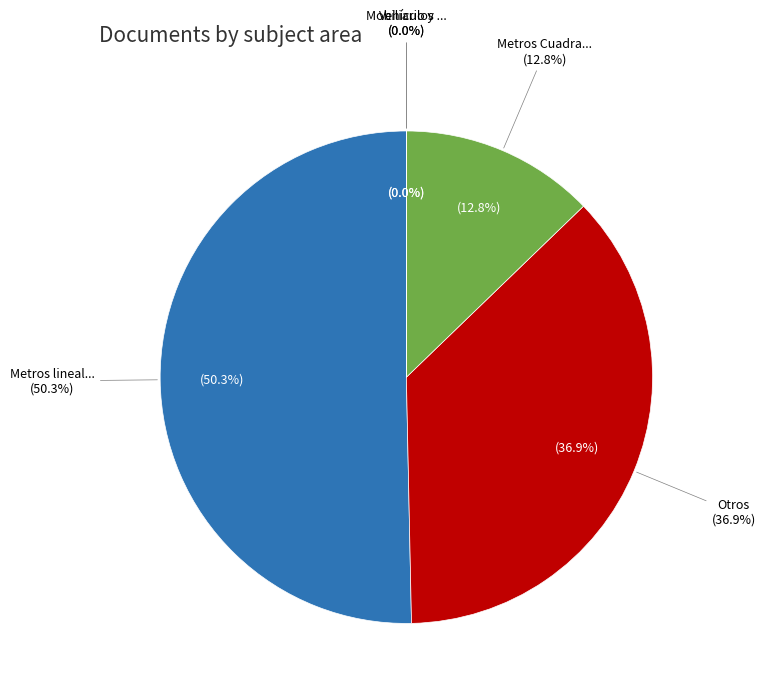

How many slices are in this pie chart?

5